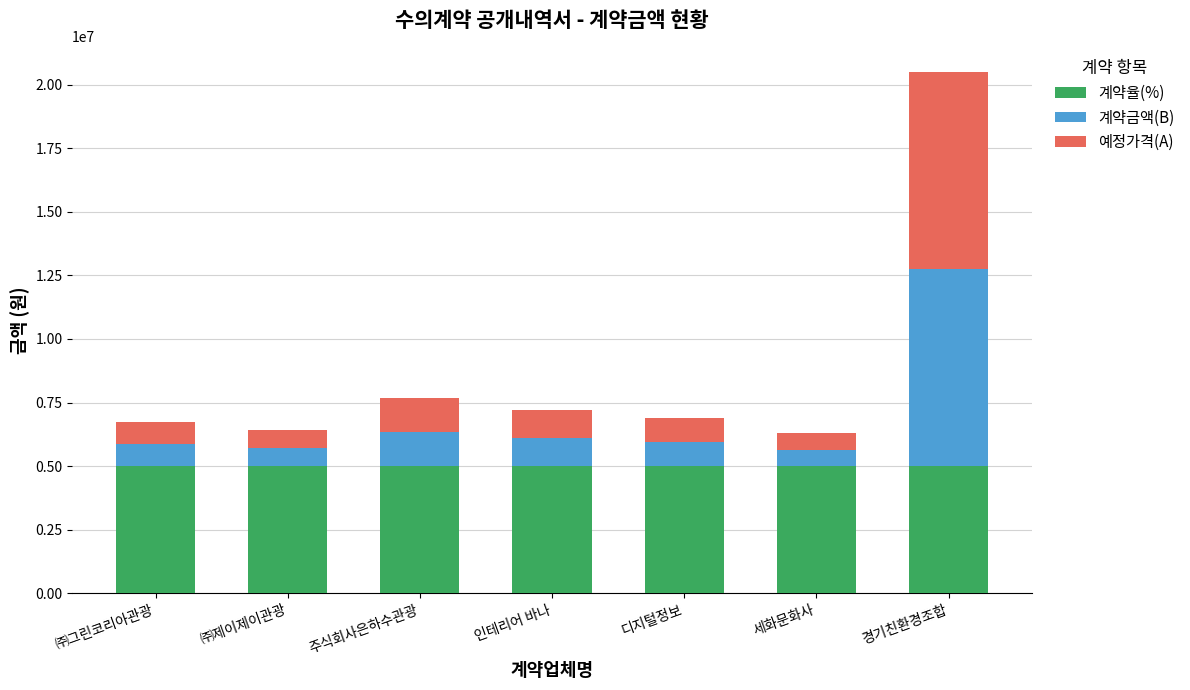

What are all the series names shown in the legend?

계약율(%), 계약금액(B), 예정가격(A)